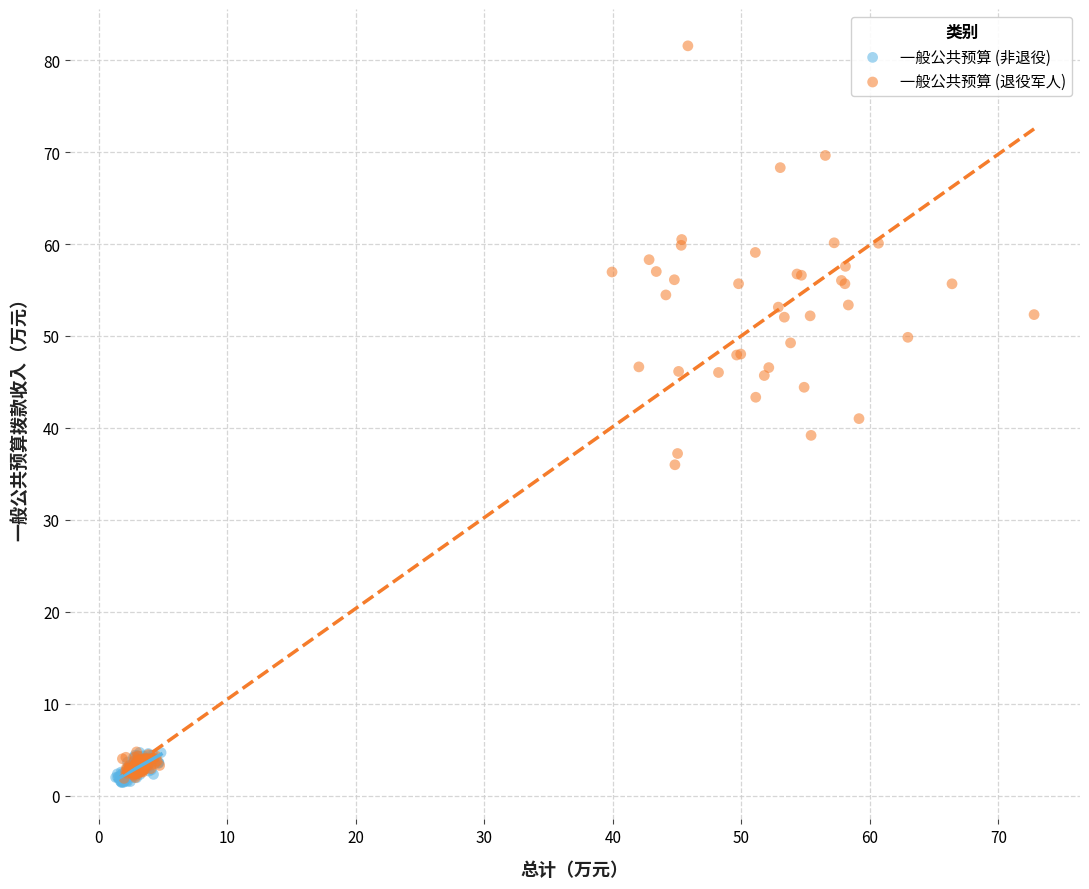

Which series contains the highest Y value?

一般公共预算 (退役军人)